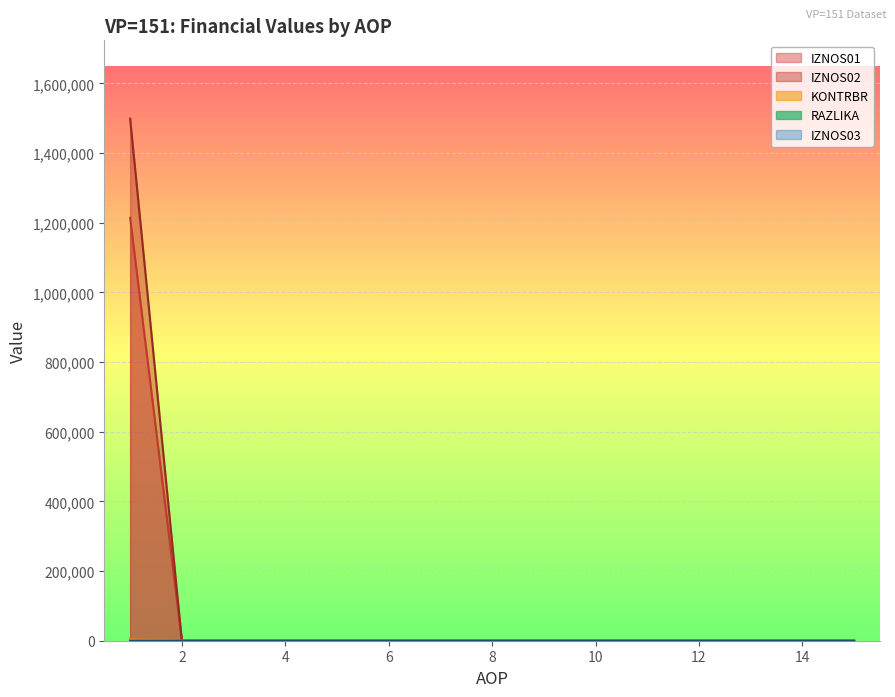

Between 5 and 7, which series saw the biggest shift?

IZNOS01